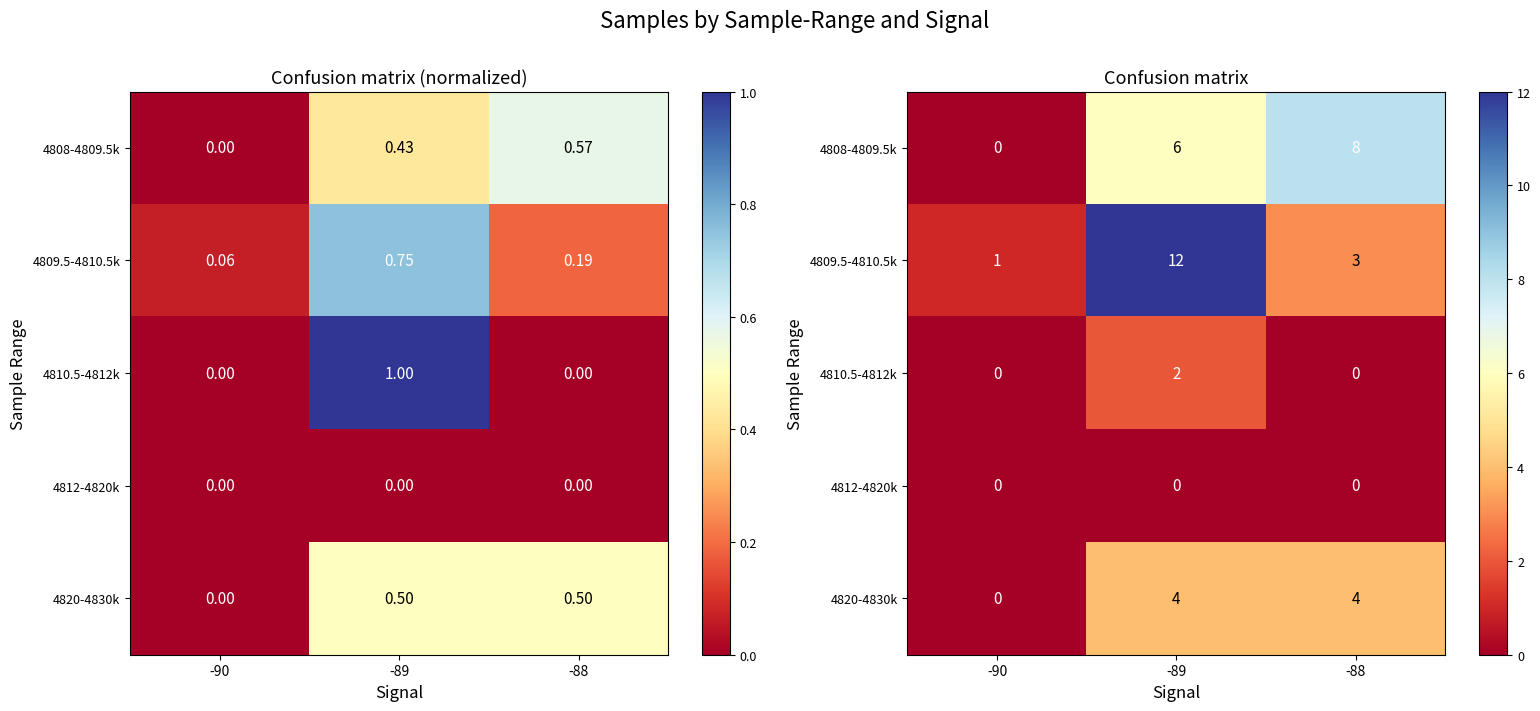

Is the value of 4809.5-4810.5k at -90 greater than the value of 4808-4809.5k at -88?

No